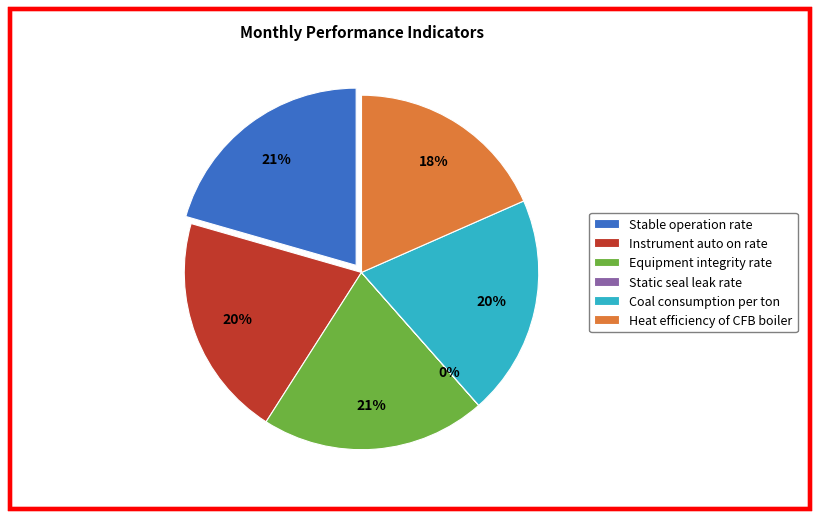

What is the change in value from Static seal leak rate to Coal consumption per ton?

+97.8